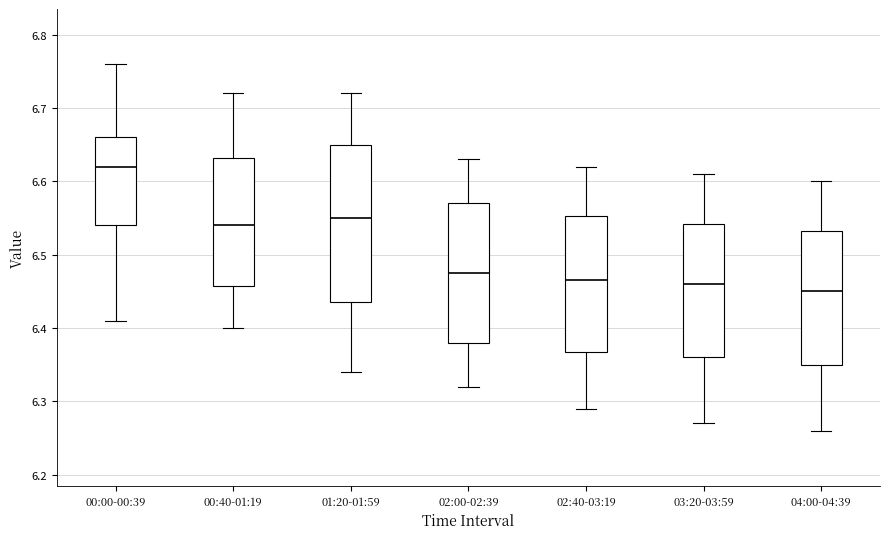

Comparing the boxes themselves (not the whiskers), which one is the tallest?

01:20-01:59